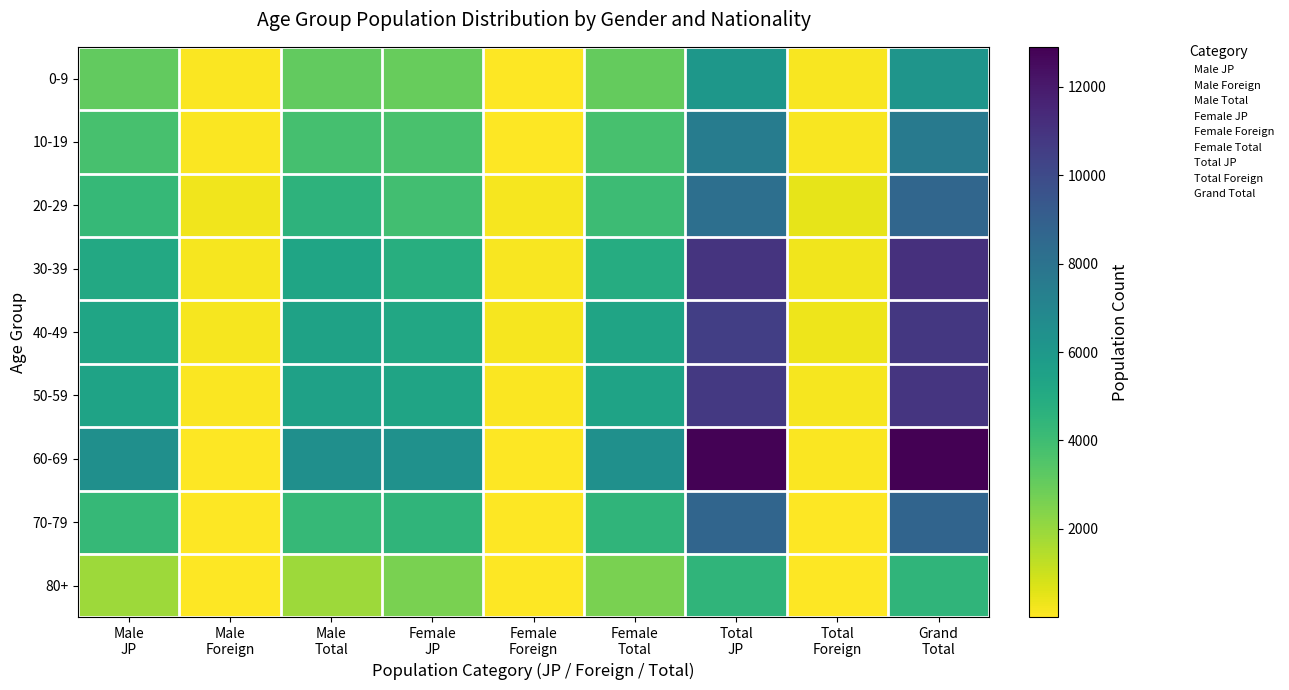

At how many categories does at least one series exceed 11387?

2